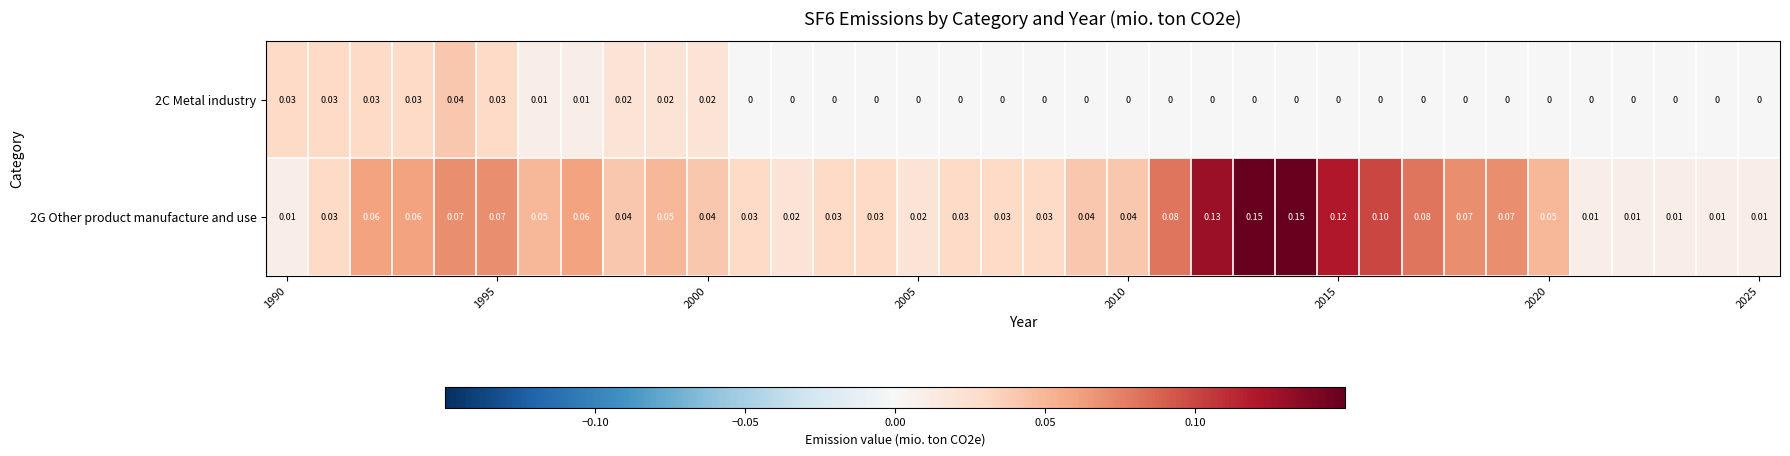

Reading left to right, transcribe all the data shown in this chart.

2C Metal industry: 0.0	0.0	0.0	0.0	0.0	0.0	0.0	0.0	0.0	0.0	0.0	0.0	0.0	0.0	0.0	0.0	0.0	0.0	0.0	0.0	0.0	0.0	0.0	0.0	0.0	0.0	0.0	0.0	0.0	0.0	0.0	0.0	0.0	0.0	0.0	0.0
2G Other product manufacture and use: 0.0	0.0	0.1	0.1	0.1	0.1	0.1	0.1	0.0	0.1	0.0	0.0	0.0	0.0	0.0	0.0	0.0	0.0	0.0	0.0	0.0	0.1	0.1	0.1	0.1	0.1	0.1	0.1	0.1	0.1	0.1	0.0	0.0	0.0	0.0	0.0